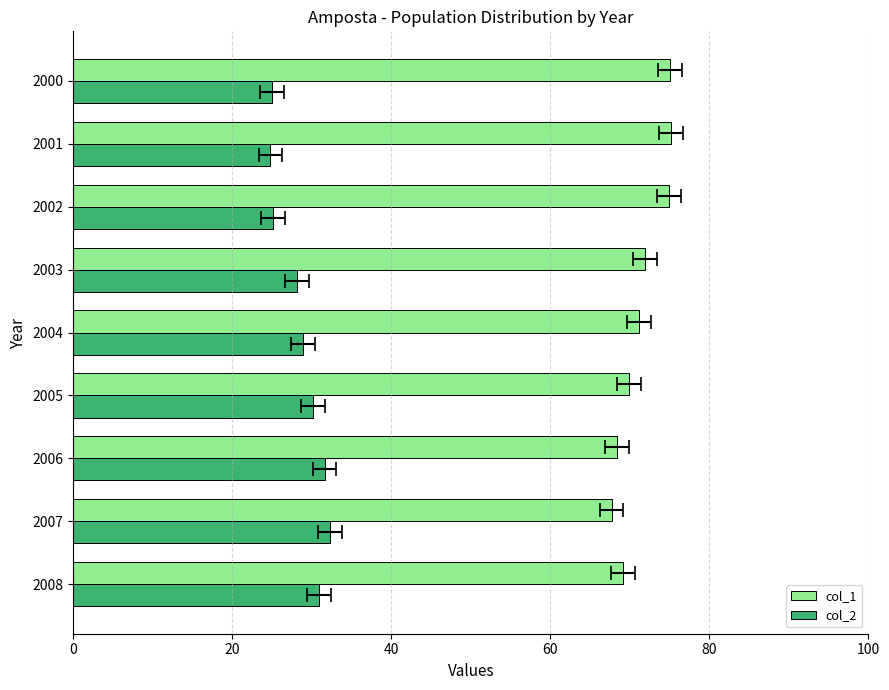

What position from the left is 6?

7